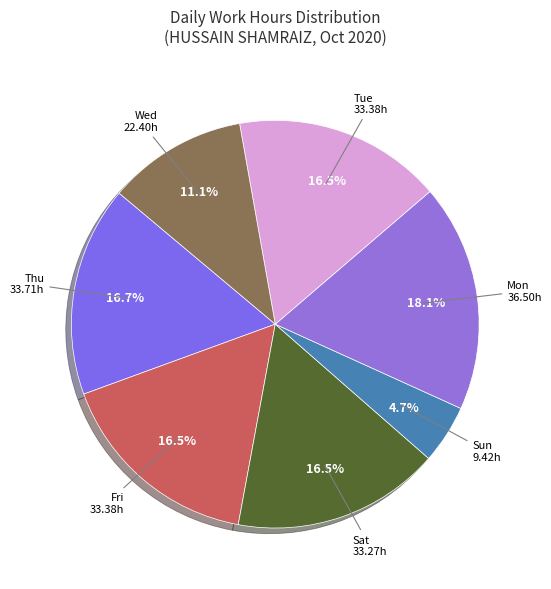

To the nearest percent, what portion does Sun represent?

5%